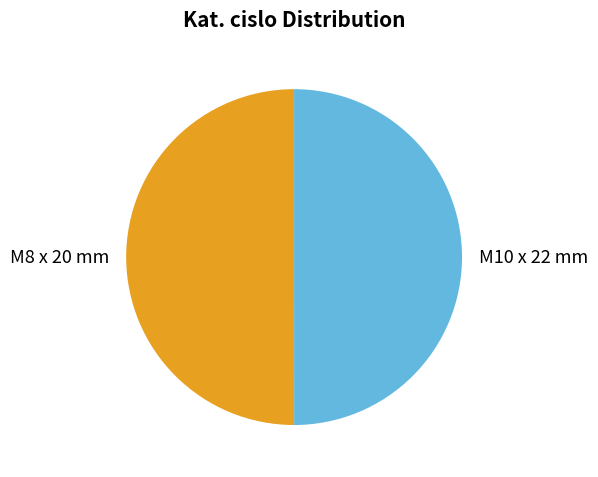

Combined, do M8 x 20 mm and M10 x 22 mm account for over 50%?

Yes